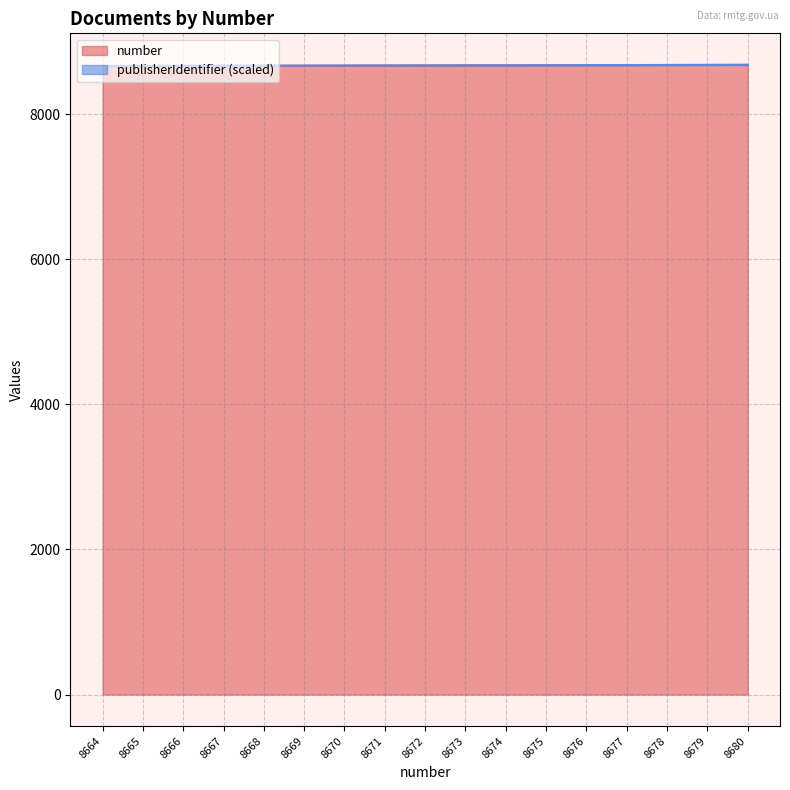

What is the difference between the second highest and second lowest values?

14